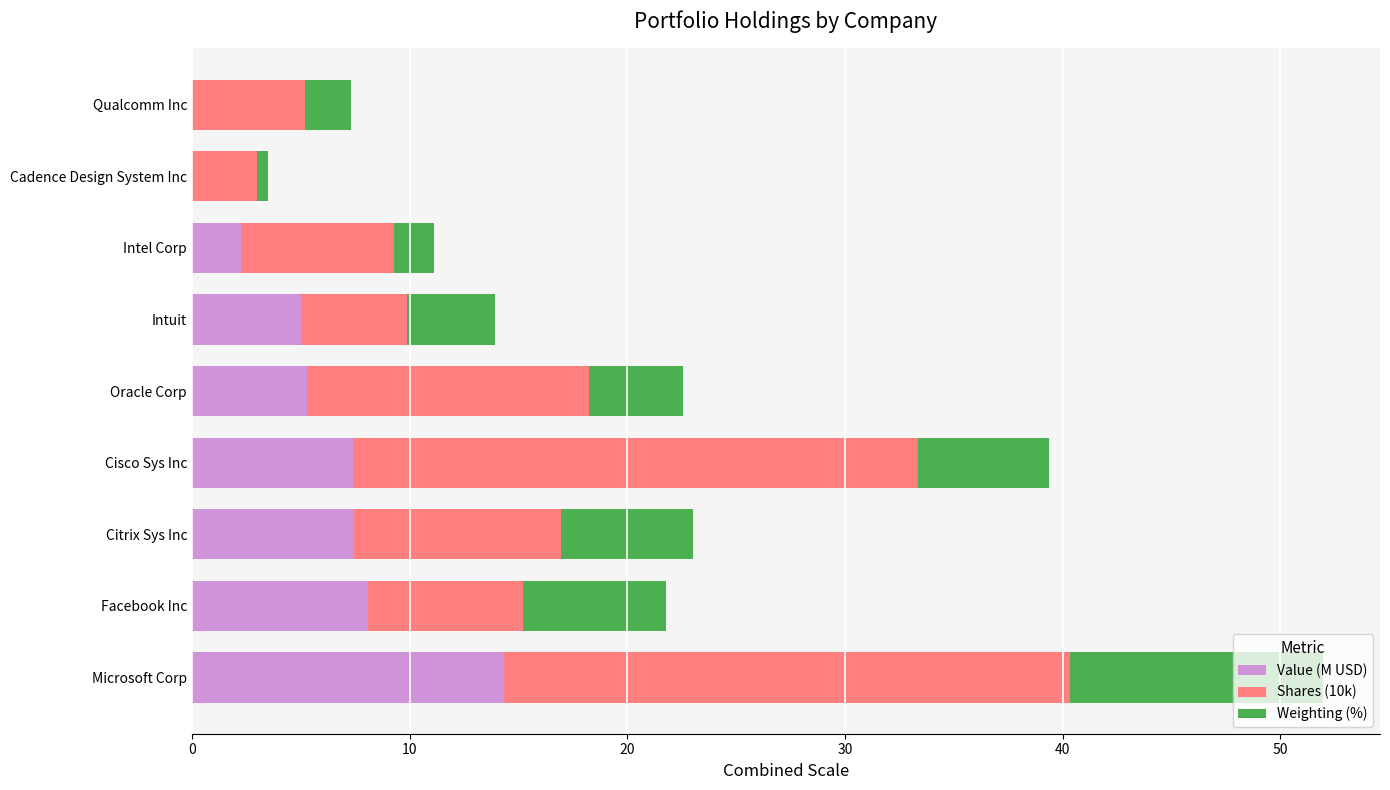

Is it true that Value (M USD) equals 3.3 at Facebook Inc?

False